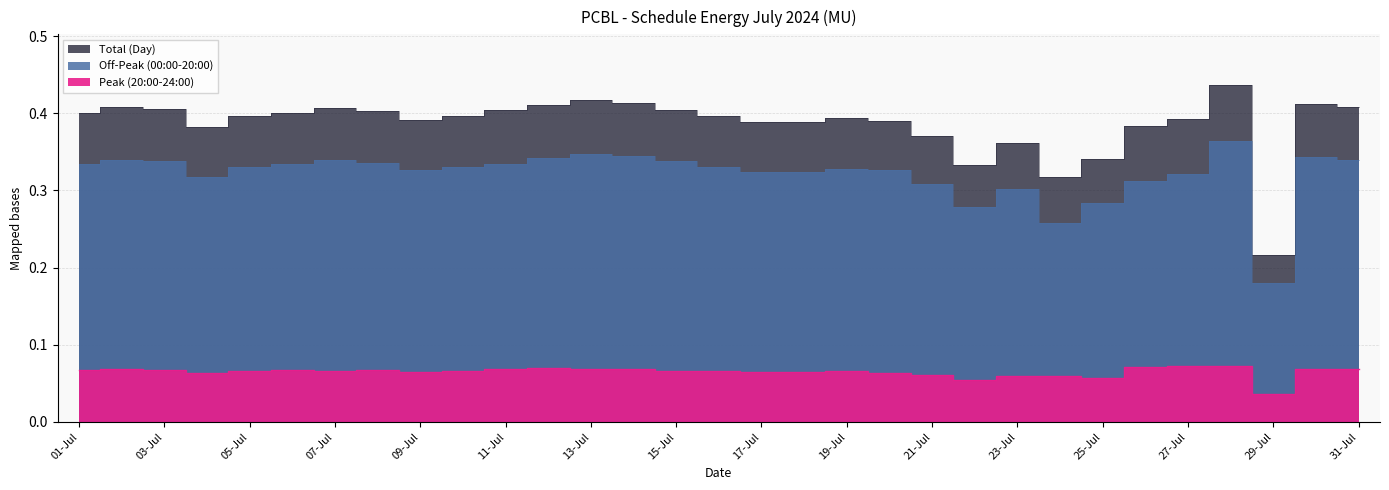

Read the Peak (20:00-24:00) value at 2024-07-16.

0.1